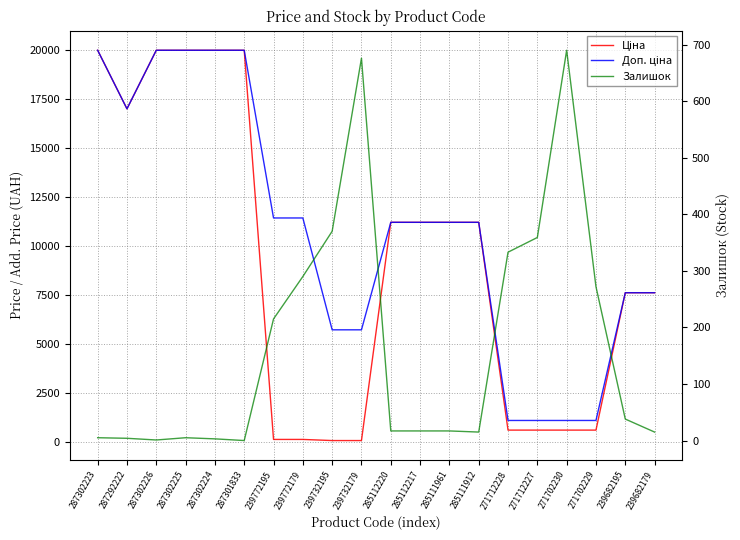

Reading left to right, transcribe all the data shown in this chart.

Ціна: 19964.2	16976.3	19964.2	19964.2	19964.2	19964.2	114.1	114.1	57.0	57.0	11188.2	11188.2	11188.2	11188.2	589.9	589.9	589.9	589.9	7596.5	7596.5
Доп. ціна: 19964.2	16976.3	19964.2	19964.2	19964.2	19964.2	11410.0	11410.0	5705.0	5705.0	11188.2	11188.2	11188.2	11188.2	1081.7	1081.7	1081.7	1081.7	7596.5	7596.5
Залишок: 5.0	4.0	1.0	5.0	3.0	0.0	215.0	290.0	370.0	676.0	17.0	17.0	17.0	15.0	333.0	359.0	690.0	272.0	38.0	15.0